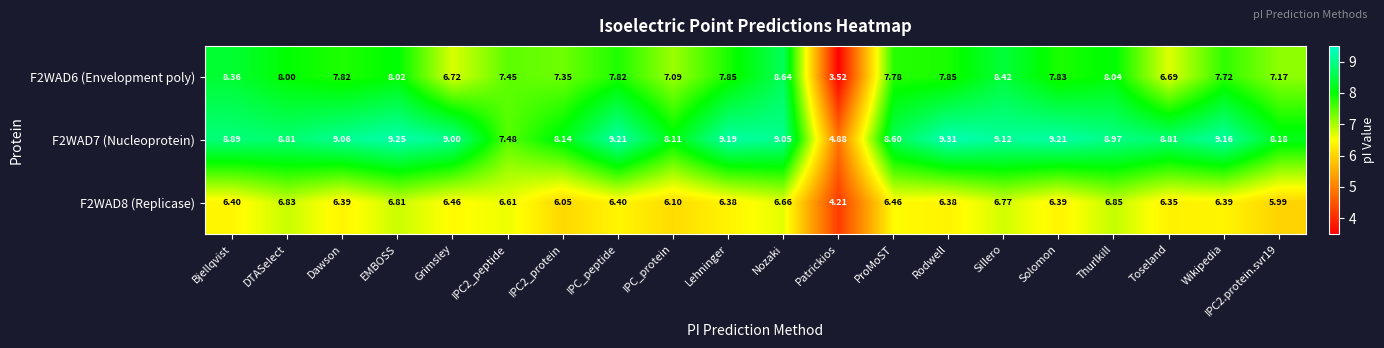

Where is F2WAD8 (Replicase) nearest to the value 5?

Patrickios